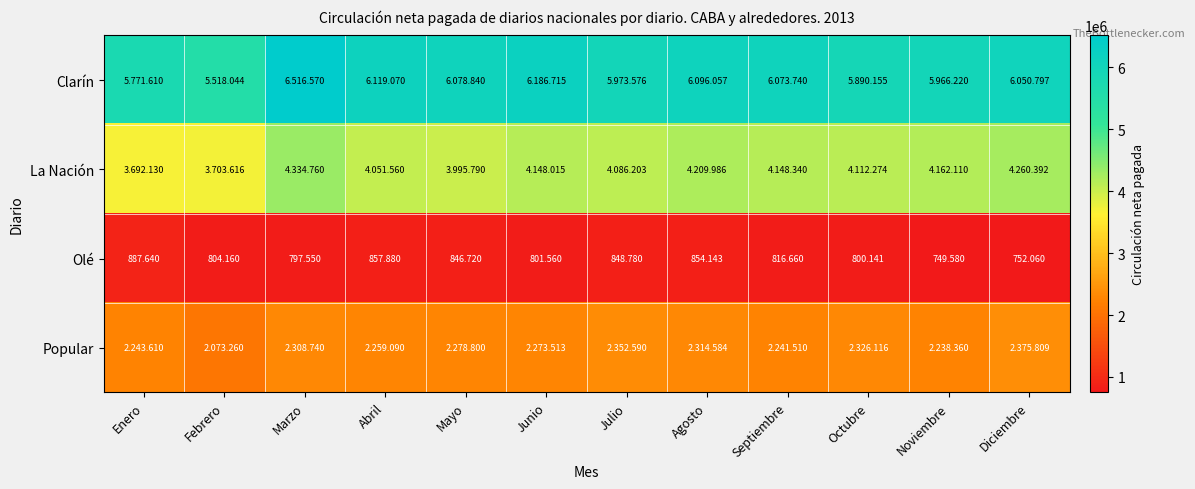

True or false: Olé has a value of 854143 at Agosto.

True